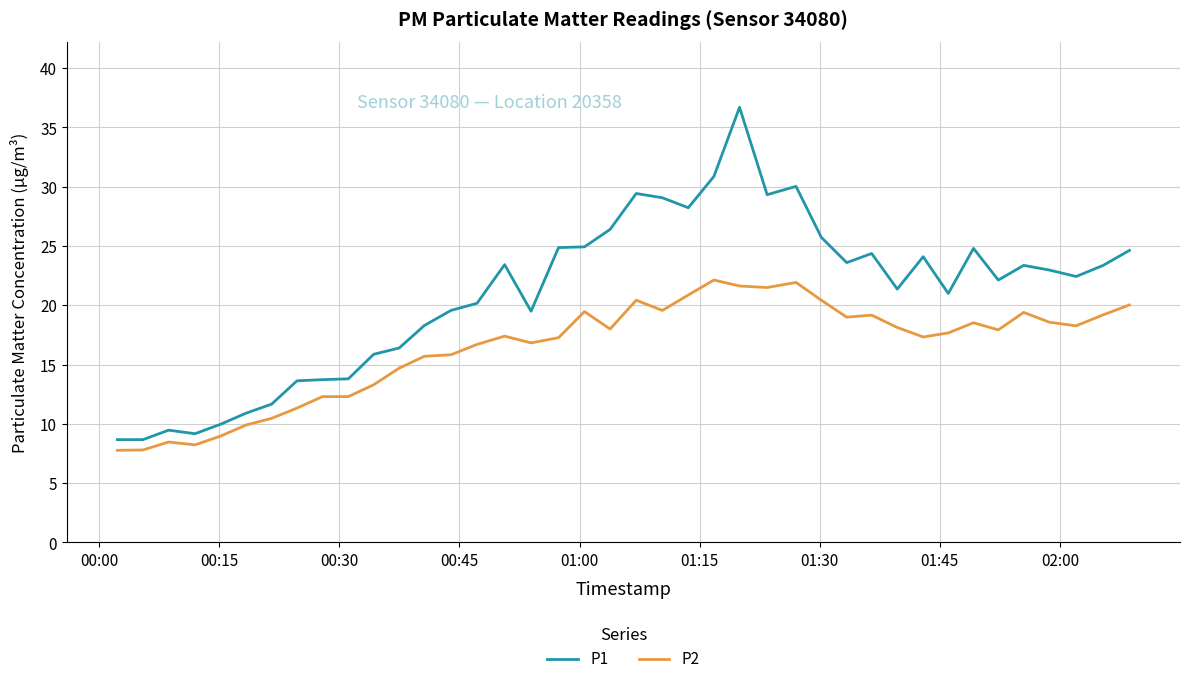

Which series has the largest total across all categories?

P1